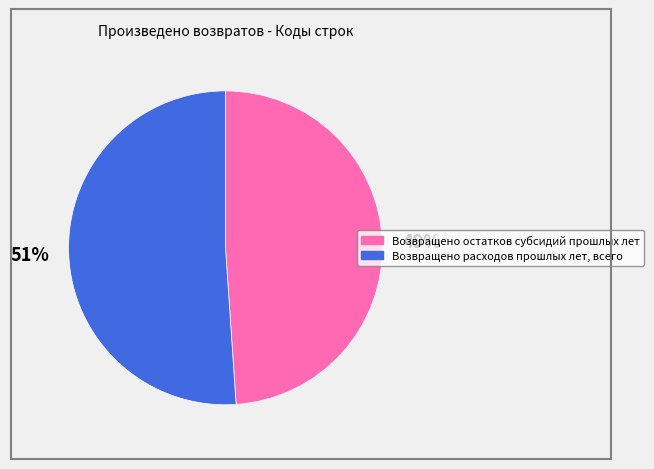

To the nearest percent, what is the difference between the Возвращено остатков субсидий прошлых лет and Возвращено расходов прошлых лет, всего slice percentages?

2%